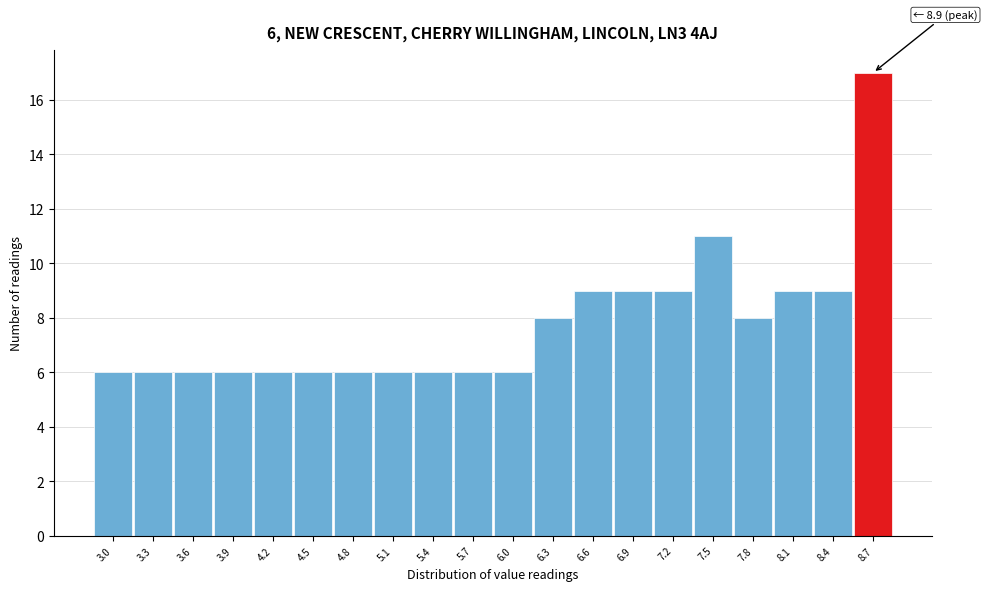

Which range on the x-axis has the tallest bar?

8.6 to 8.9